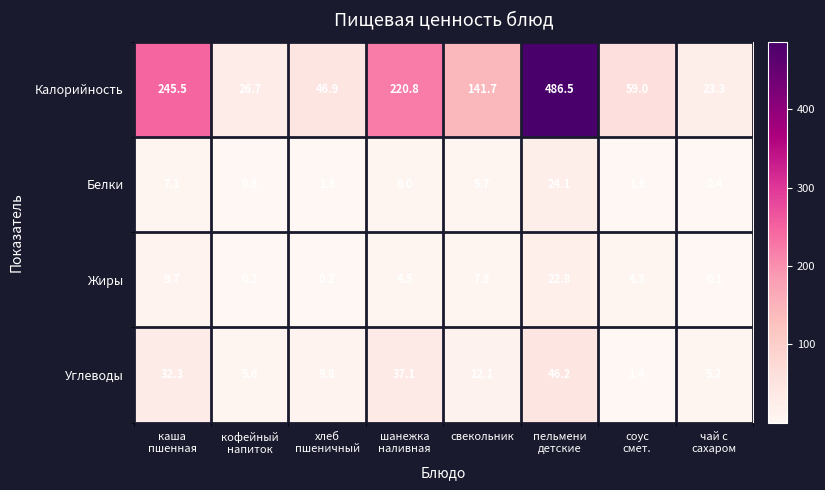

Which series has the largest total across all categories?

Калорийность